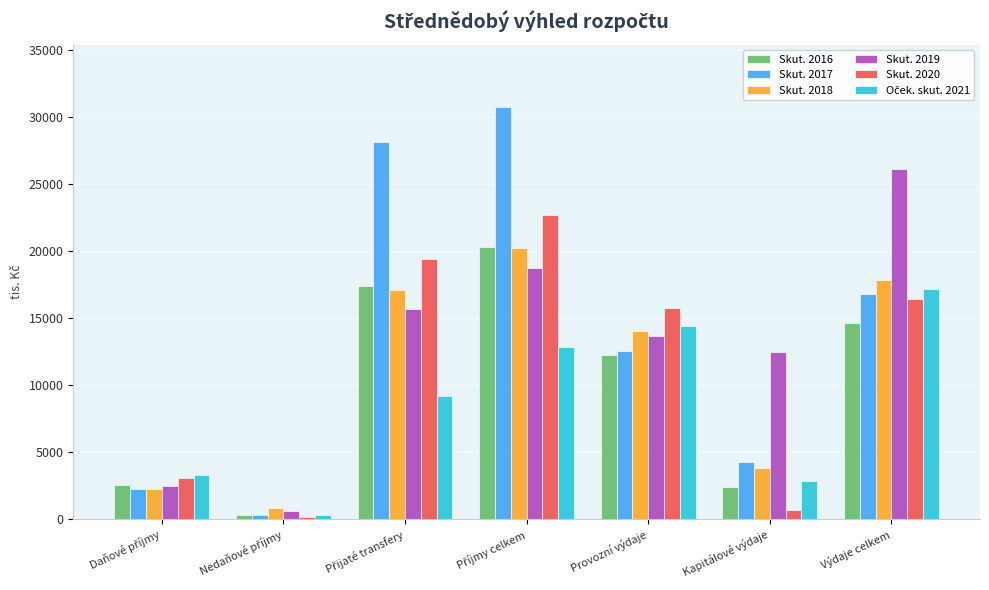

How many groups of bars are there?

7